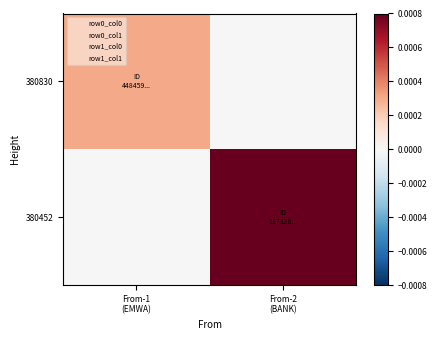

How many categories are shown in the chart?

2